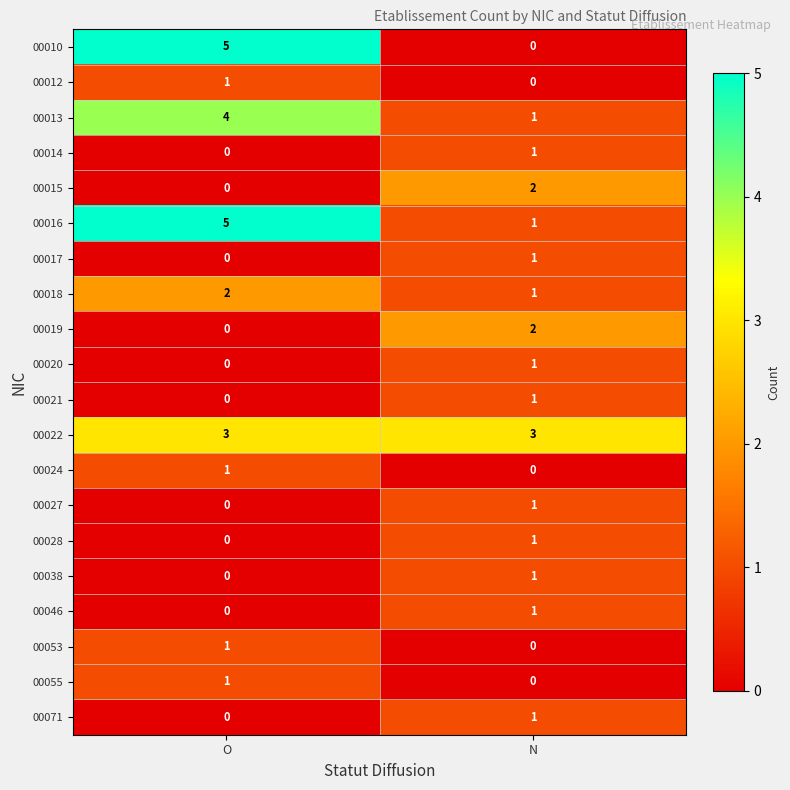

Where is 00053 nearest to the value 0?

N